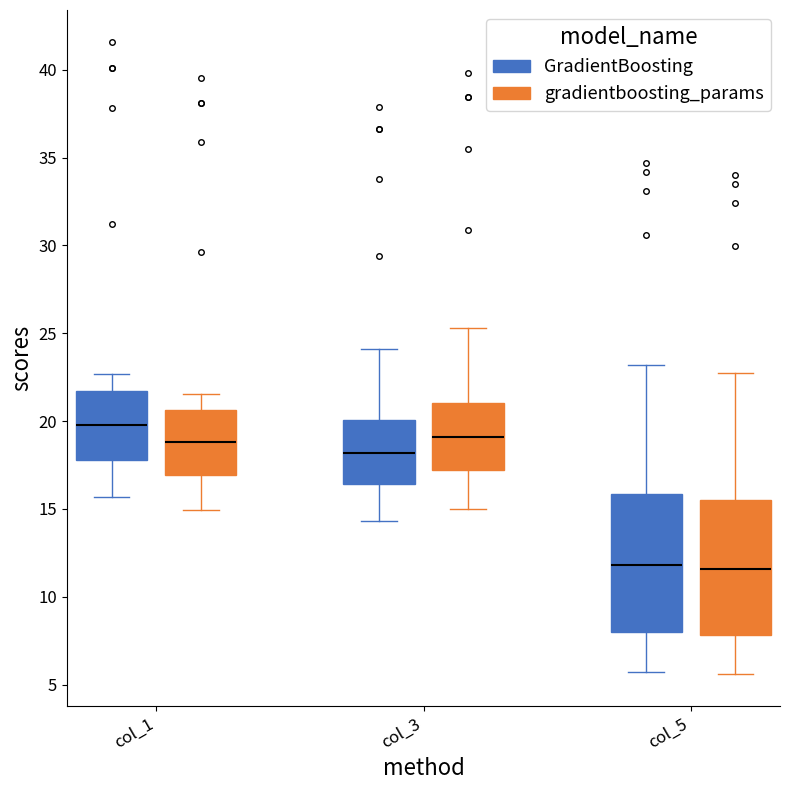

Reading left to right, read every box against the y-axis: the position of its median line, the range the box covers, and the ends of its whiskers. The values are not printed on the chart, so give them approximately, as read against the axis.

col_1 (GradientBoosting): median 20.0, box 18.0 to 21.5, whiskers 15.5 to 22.5
col_1 (gradientboosting_params): median 19.0, box 17.0 to 20.5, whiskers 15.0 to 21.5
col_3 (GradientBoosting): median 18.0, box 16.5 to 20.0, whiskers 14.5 to 24.0
col_3 (gradientboosting_params): median 19.0, box 17.0 to 21.0, whiskers 15.0 to 25.5
col_5 (GradientBoosting): median 12.0, box 8.0 to 16.0, whiskers 5.5 to 23.0
col_5 (gradientboosting_params): median 11.5, box 8.0 to 15.5, whiskers 5.5 to 22.5